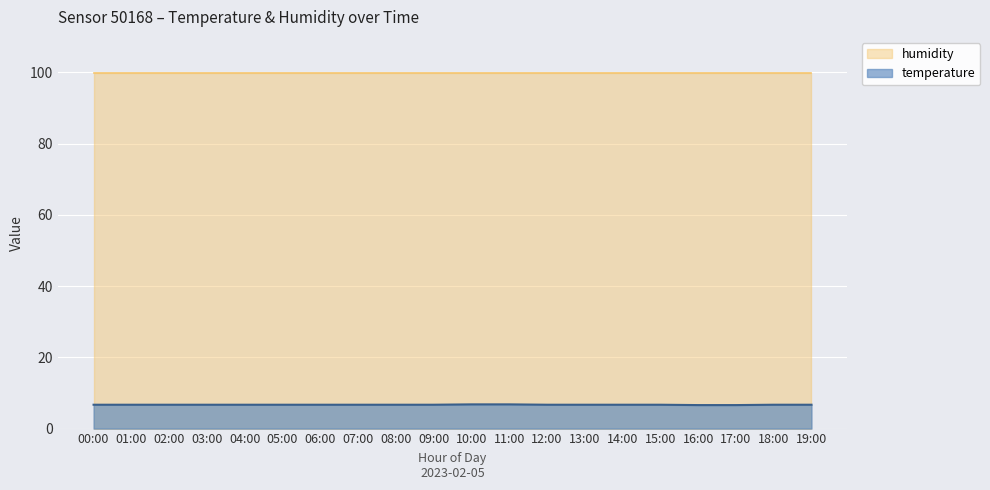

What is the value of the 18th point from the left?

6.6